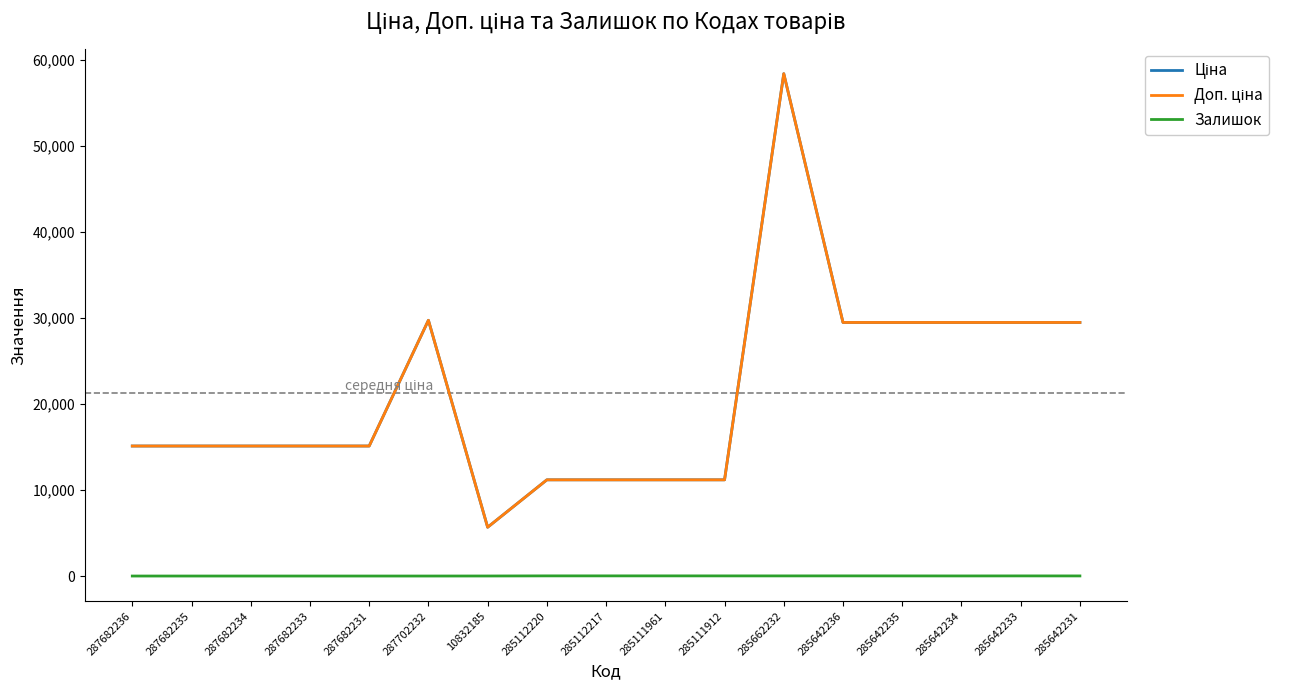

True or false: Доп. ціна and Ціна intersect in this chart.

False